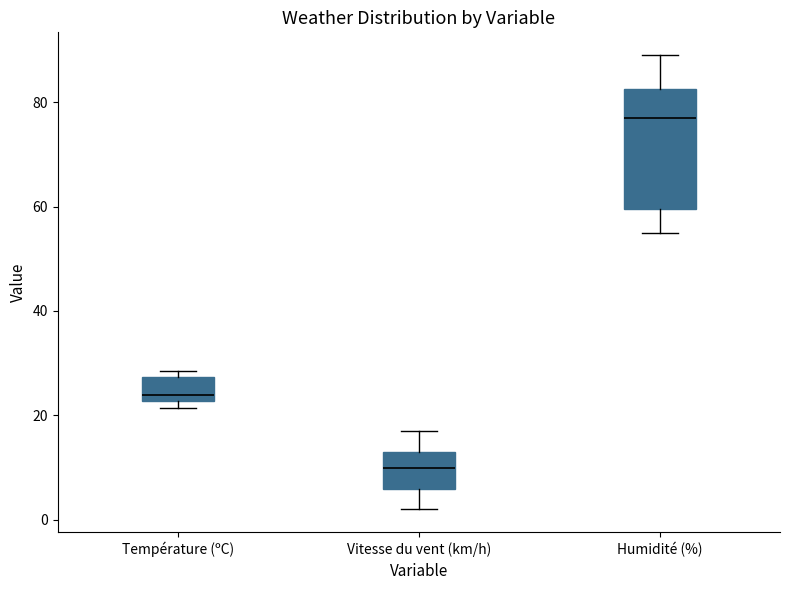

Reading left to right, transcribe this box plot: for each box, give where its median line is, the range the box spans, and where its two whiskers end, as read against the y-axis. The values are not printed on the chart, so give them approximately, as read against the axis.

Température (ºC): median 24, box 22 to 28, whiskers 22 (just below the box's lower edge) to 28 (just above the box's upper edge)
Vitesse du vent (km/h): median 10, box 6 to 14, whiskers 2 to 18
Humidité (%): median 78, box 60 to 82, whiskers 56 to 90